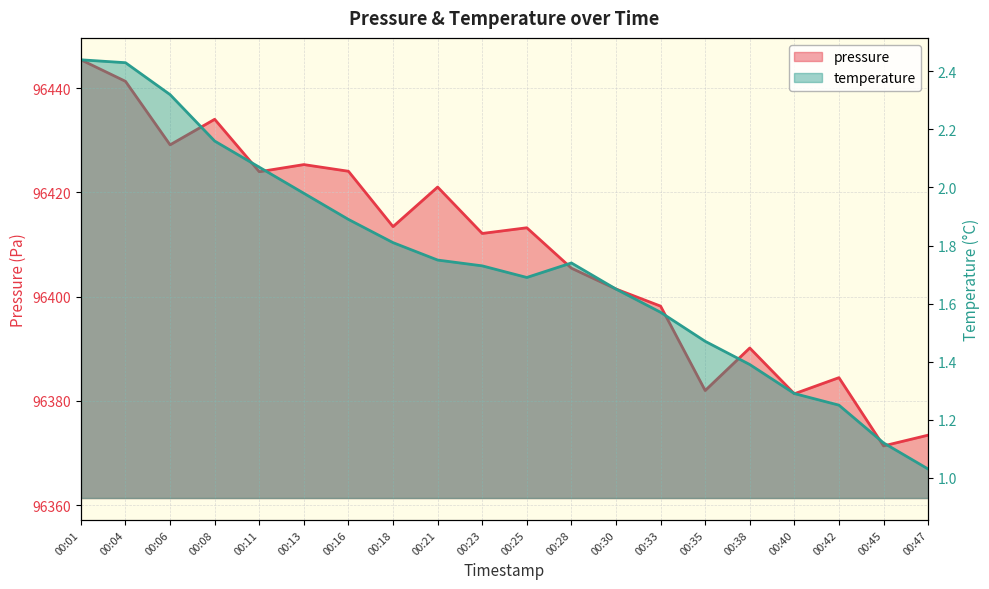

Which label corresponds to the largest value in the chart?

00:01